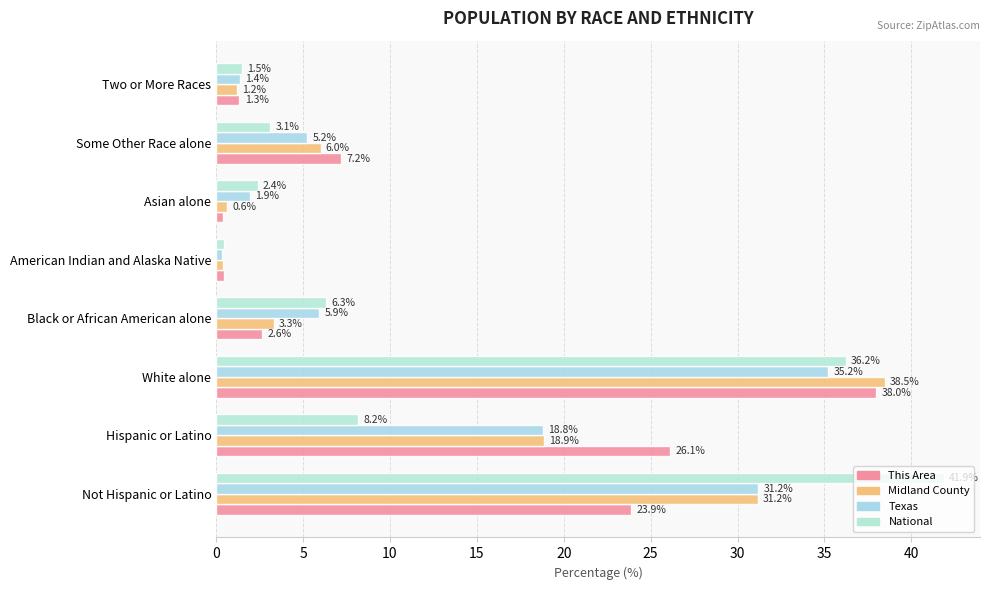

List the series in order of their peak value, lowest first.

Texas, This Area, Midland County, National